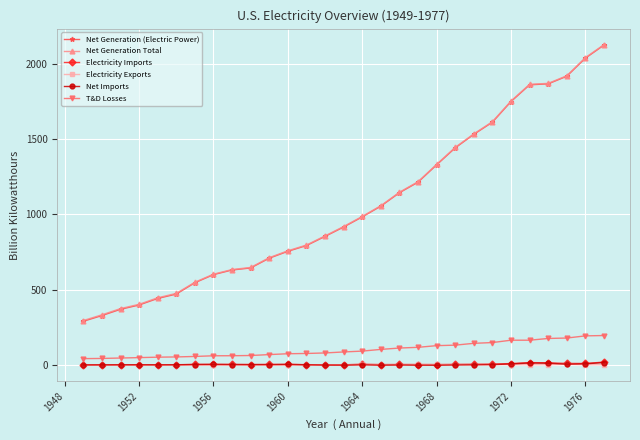

Which series has the largest range (max minus min)?

Net Generation (Electric Power)